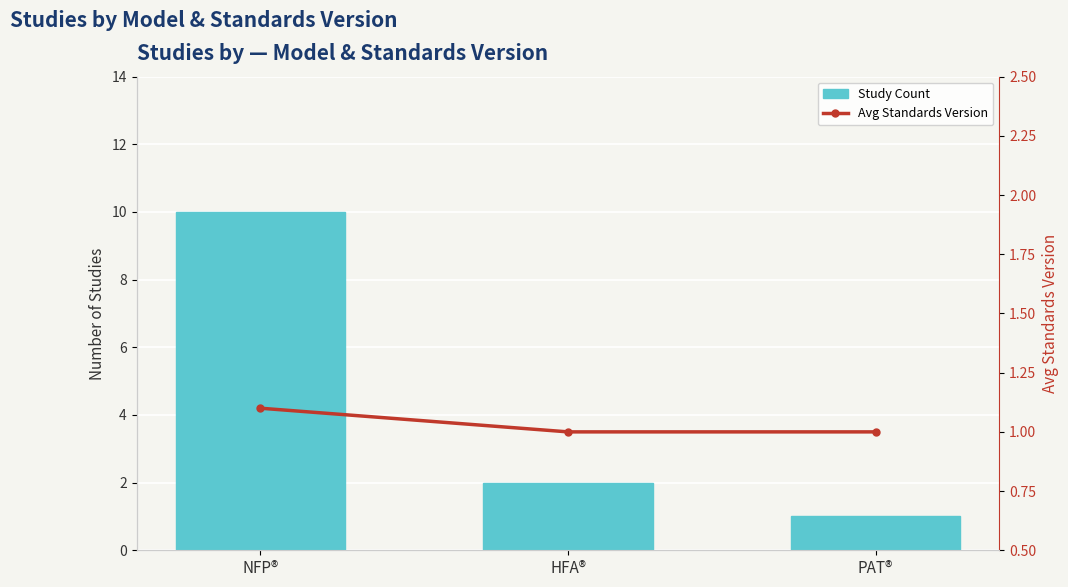

List the series in order of their overall mean, highest first.

Study Count, Avg Standards Version